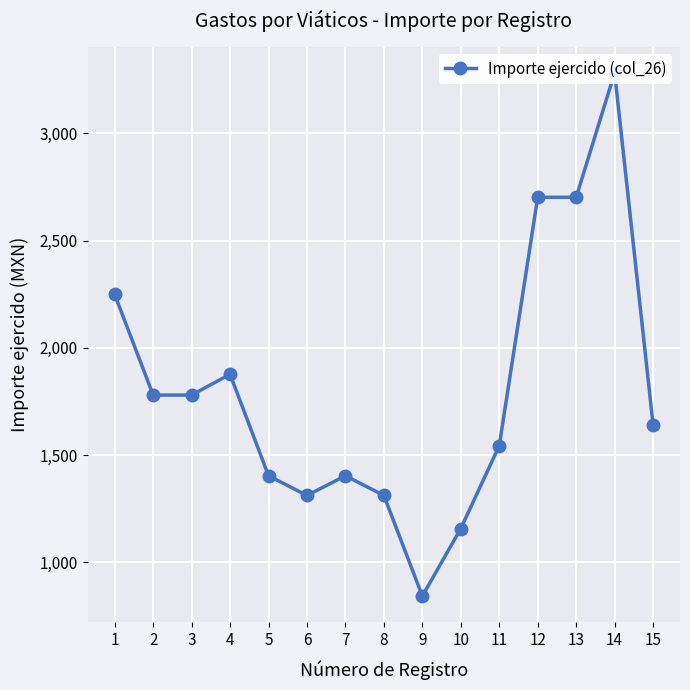

The value at 3 is 684. True or false?

False